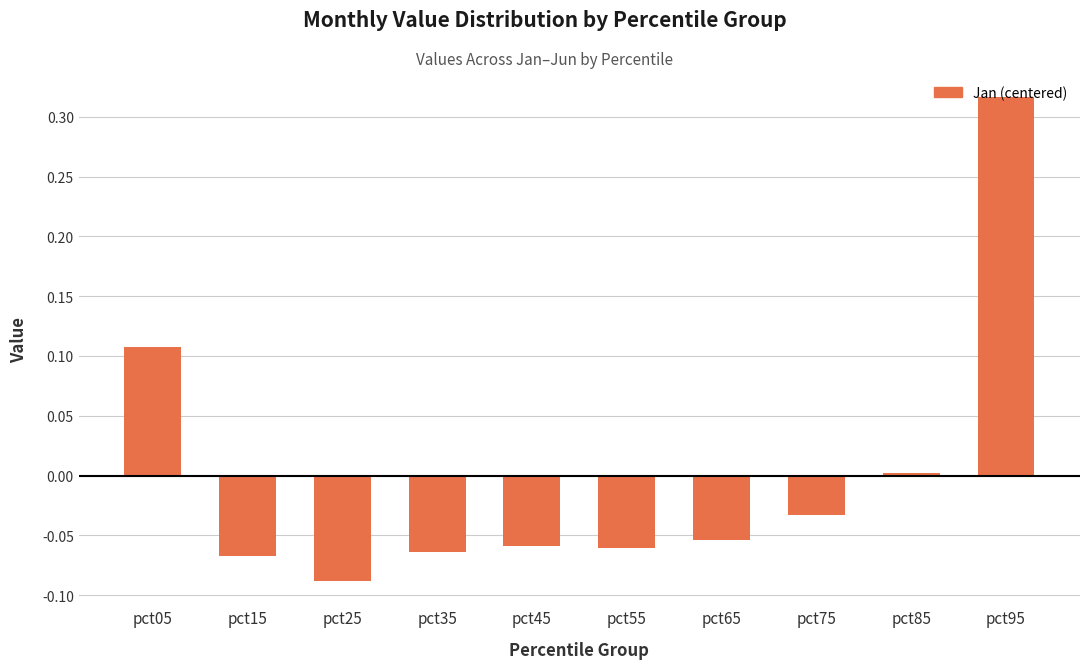

Which label corresponds to the smallest value in the chart?

pct25